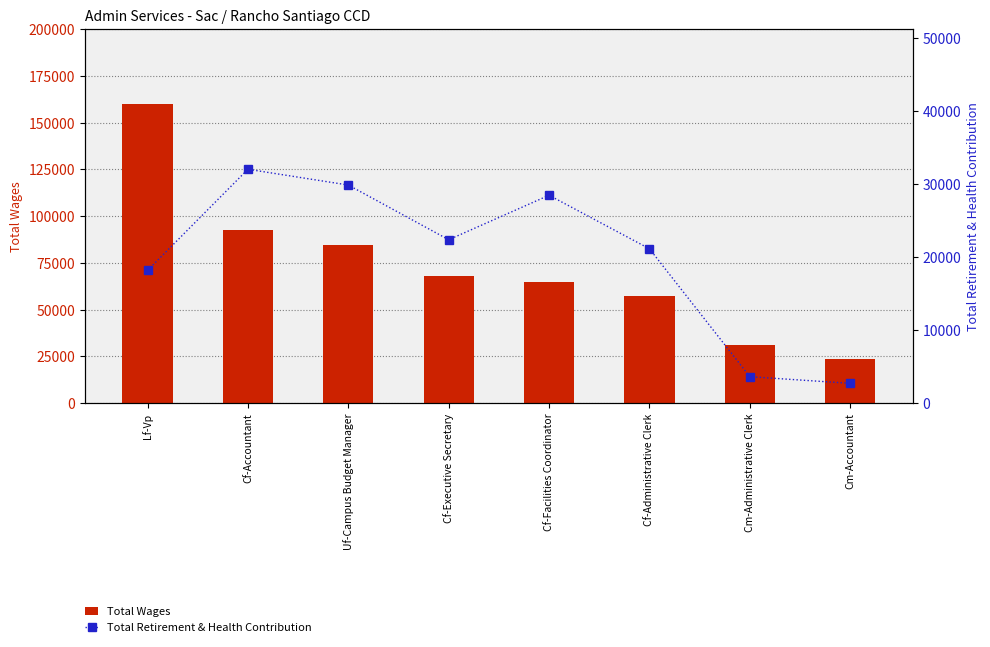

How many data points in Total Wages are less than 67872?

4